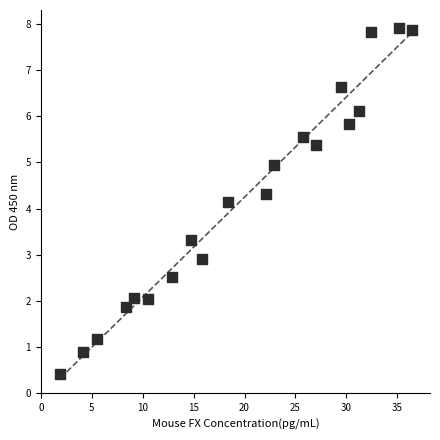

What Y value in the scatter plot is closest to 4?

4.1